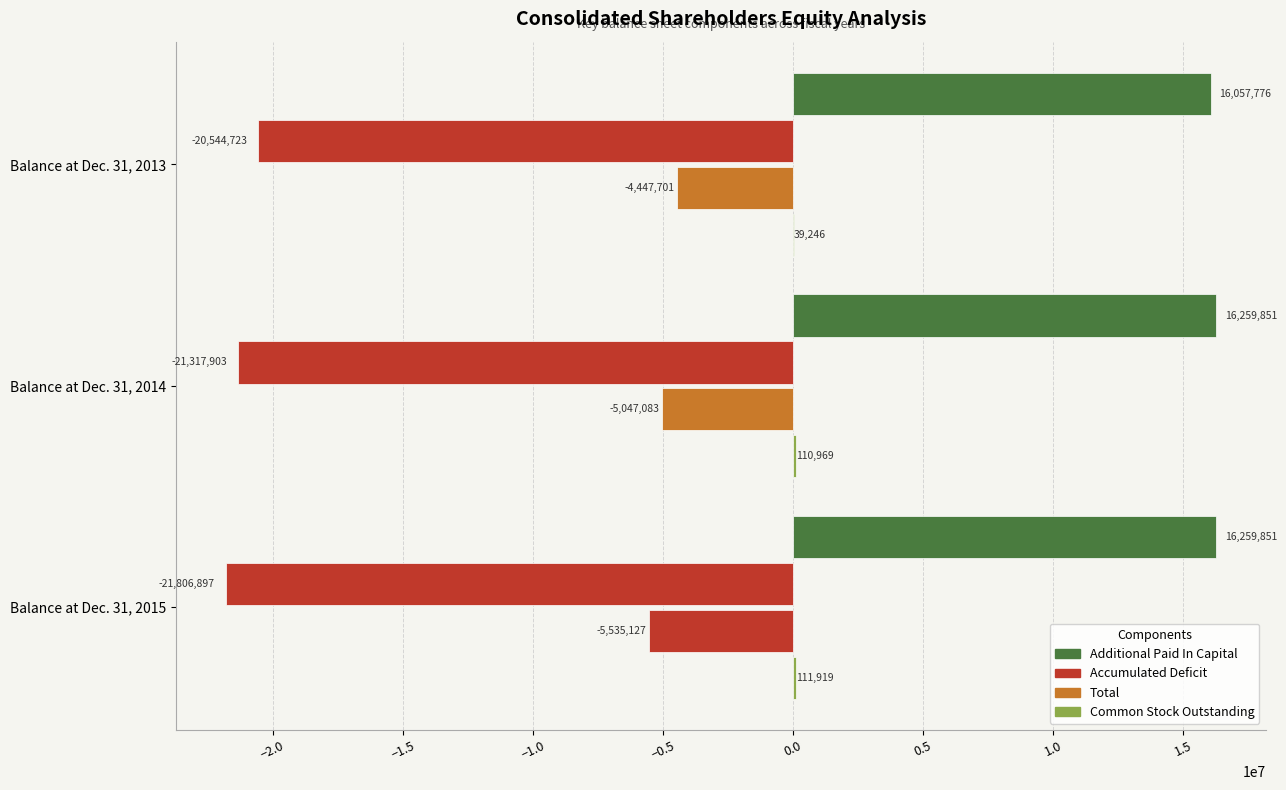

Count the number of categories in the chart.

3